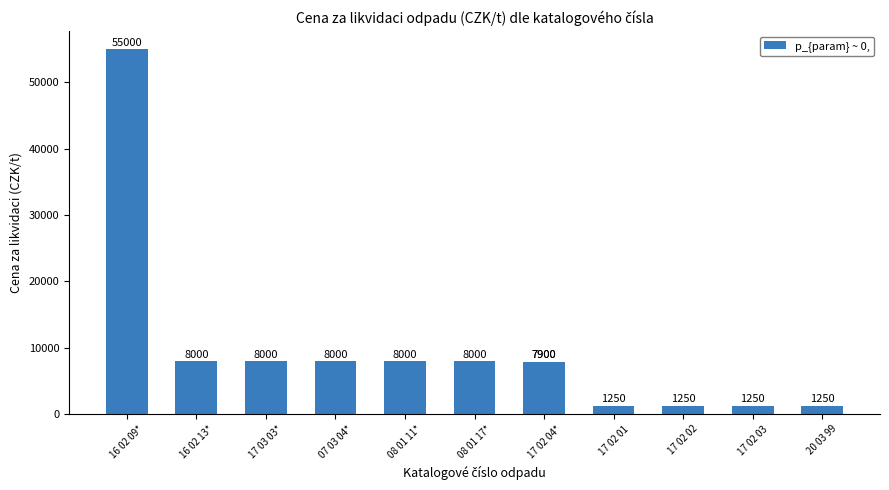

What is the value of the 6th bar from the left?

8000